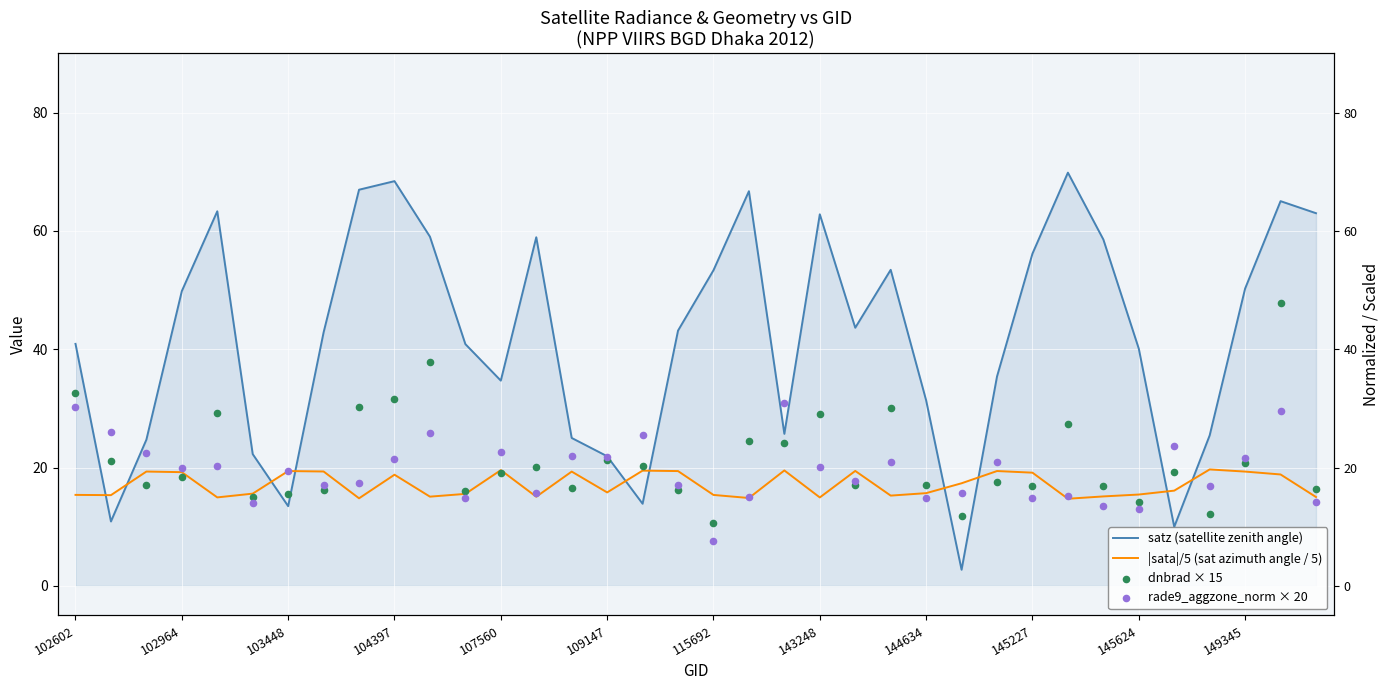

Which series reaches the minimum Y coordinate?

satz (satellite zenith angle)